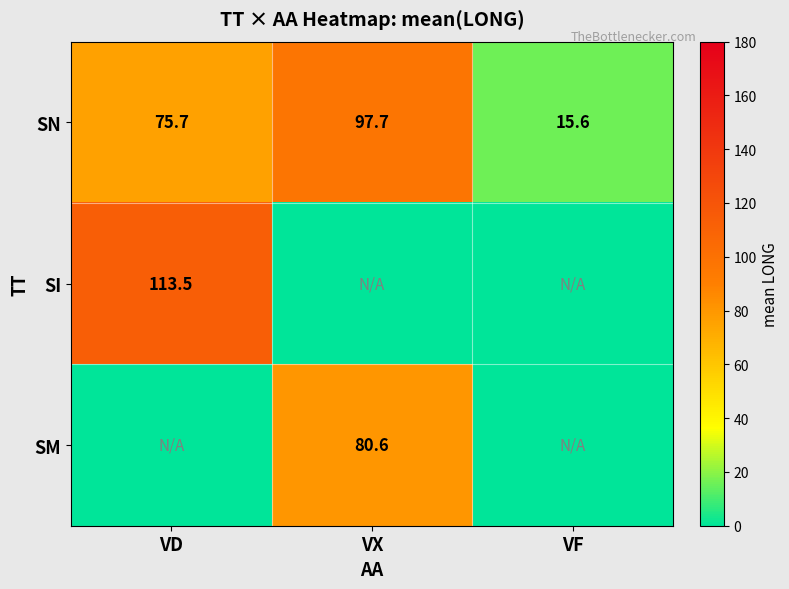

What is the sum of all SN values?

189.0